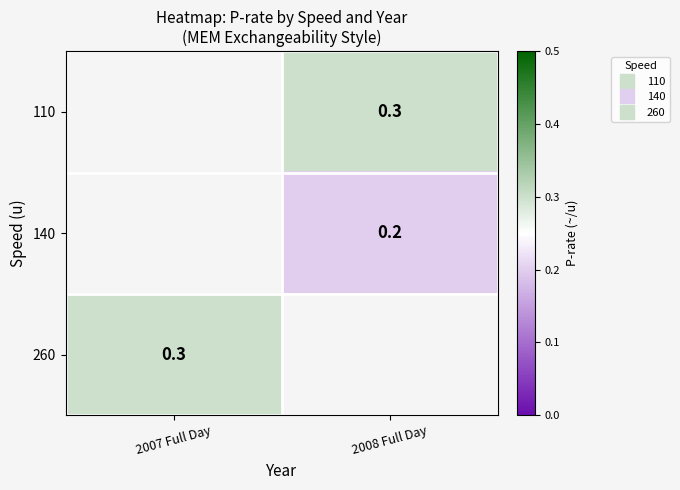

What is the maximum value for 260?

0.3